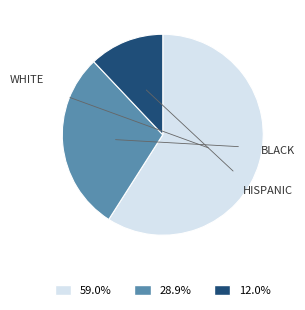

Does any single category account for the majority?

Yes